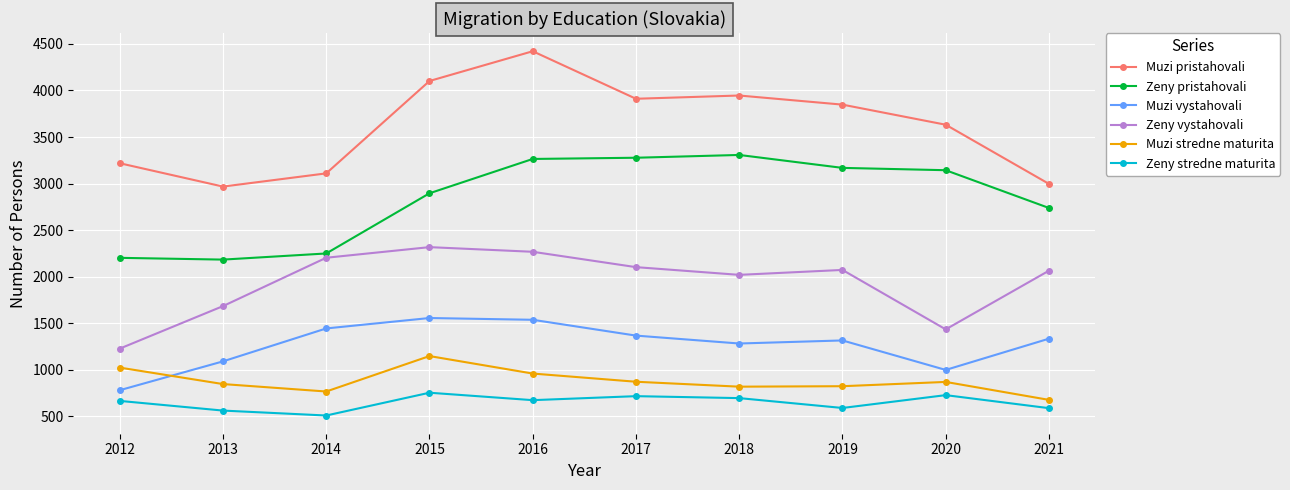

At how many categories does at least one series exceed 1788?

10